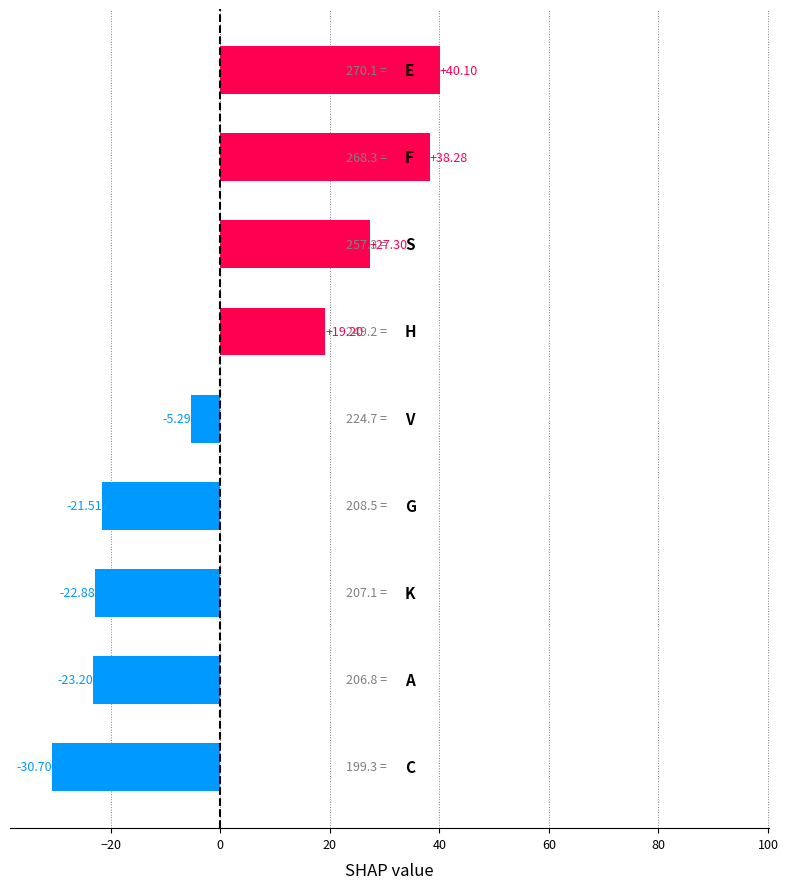

How many categories are shown in the chart?

9